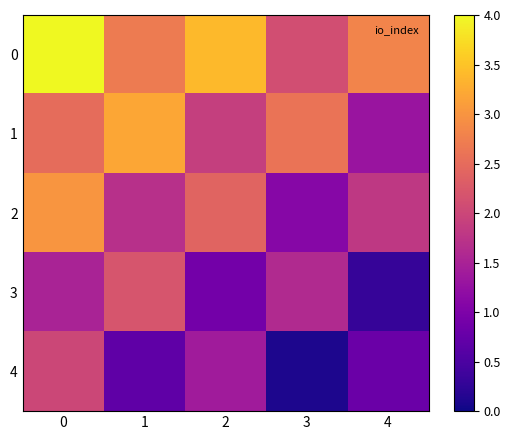

Reading right to left, list all the values displayed in this chart.

0: 4=2.8	3=2.1	2=3.4	1=2.7	0=4.0
1: 4=1.3	3=2.6	2=1.9	1=3.2	0=2.5
2: 4=1.8	3=1.1	2=2.4	1=1.7	0=3.0
3: 4=0.3	3=1.6	2=0.9	1=2.2	0=1.5
4: 4=0.8	3=0.1	2=1.4	1=0.7	0=2.0